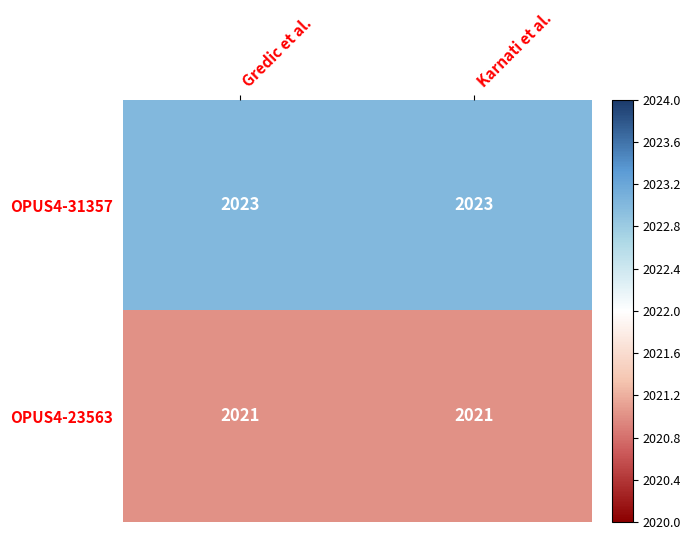

Rank the series by their average value, from lowest to highest.

OPUS4-23563, OPUS4-31357